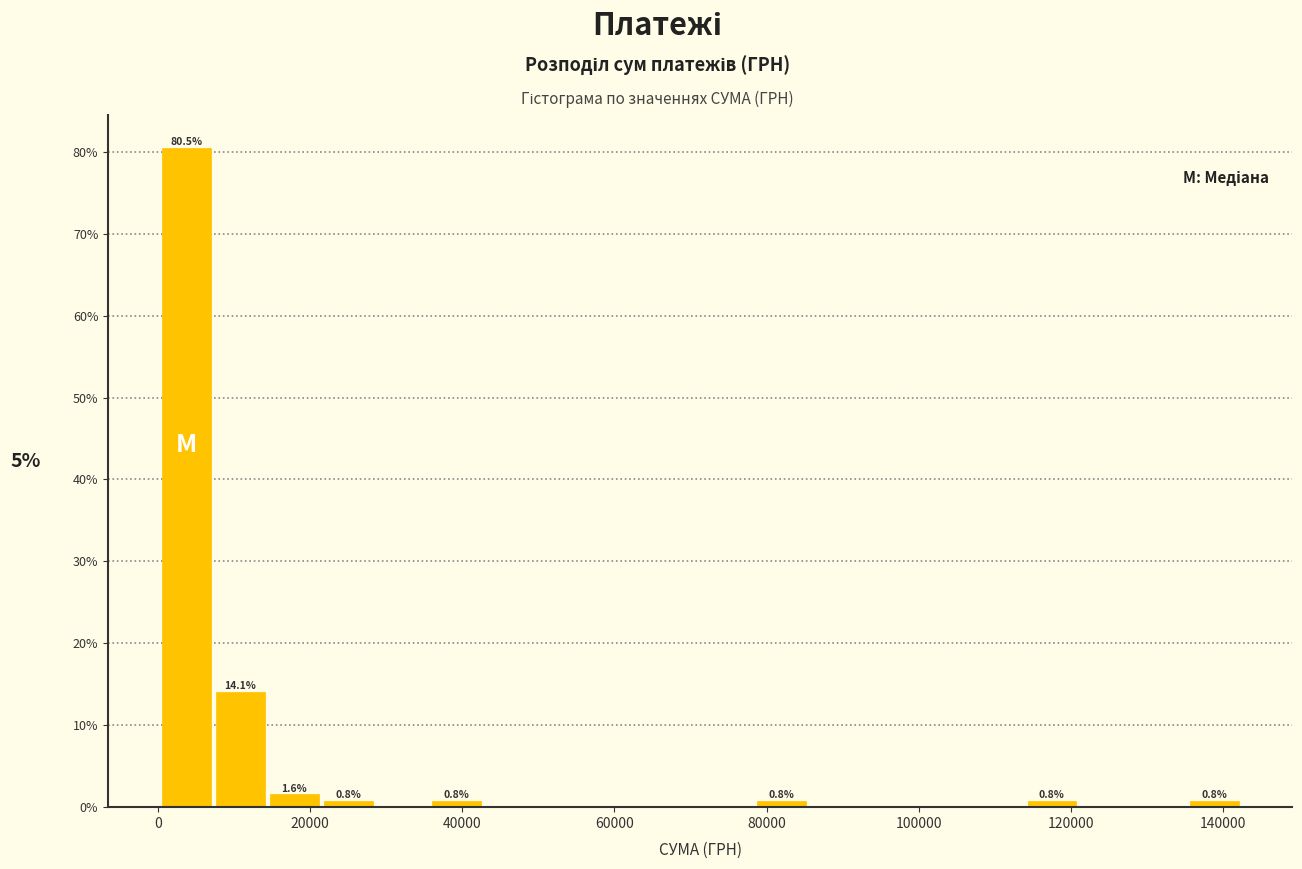

Around what value on the x-axis is the tallest bar? Give the approximate position of its centre, as read against the axis.

4000